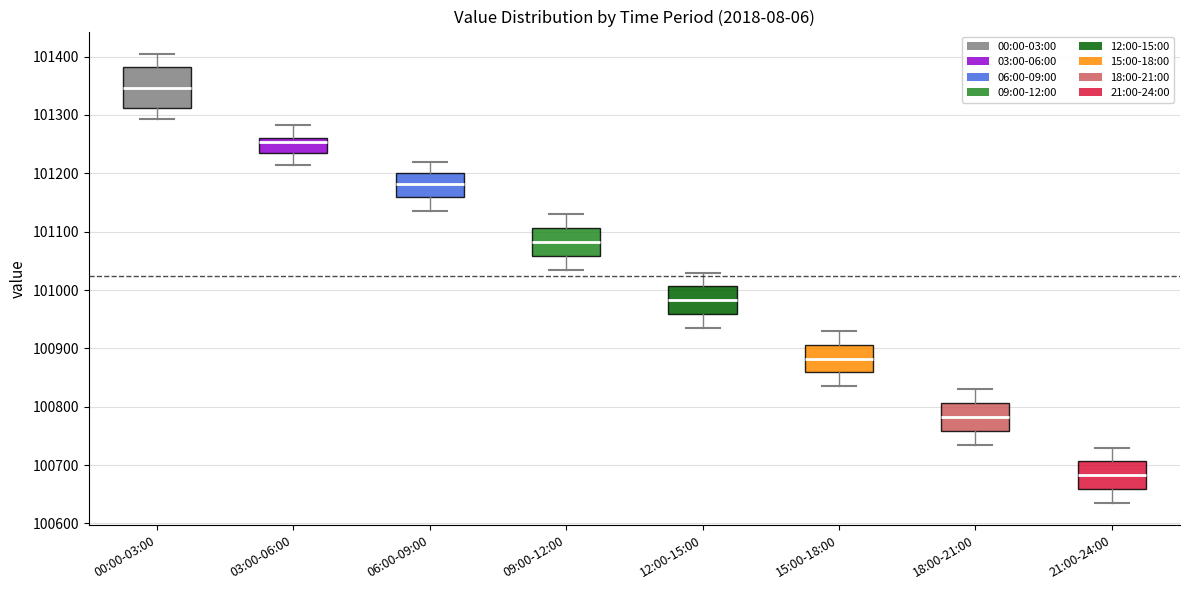

Which box's median line is the highest?

00:00-03:00